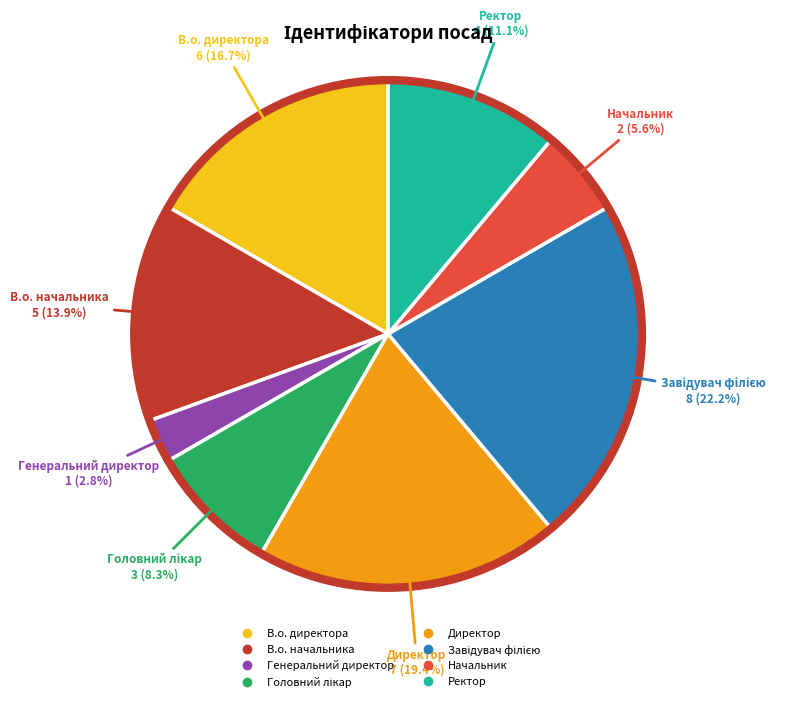

Count the number of slices in the pie.

8